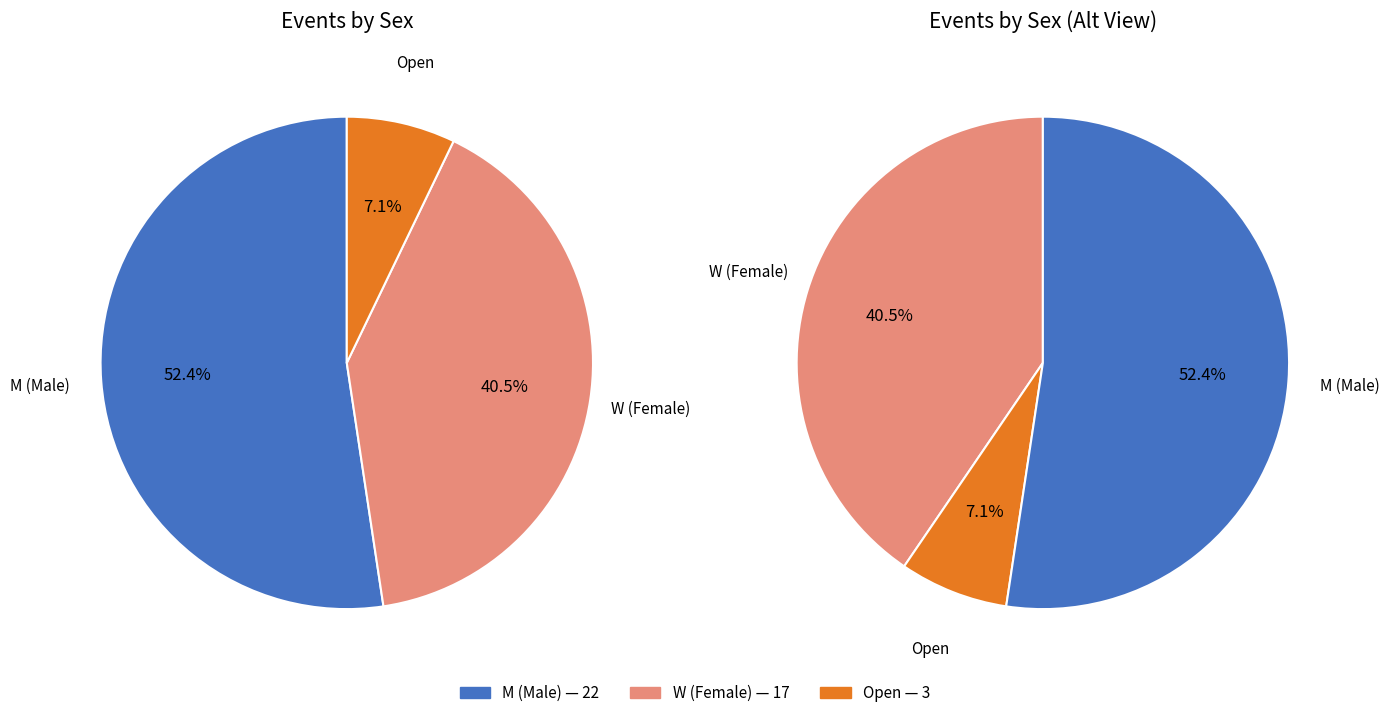

Count the number of slices in the pie.

3